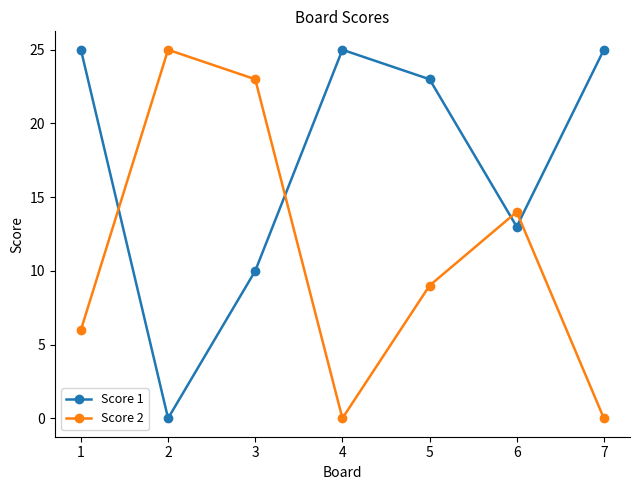

At how many categories does at least one series exceed 19?

6